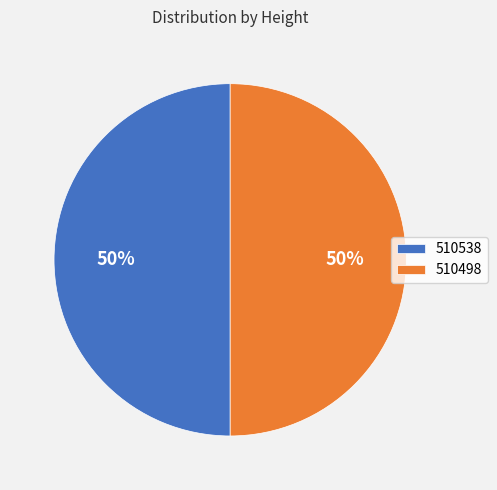

To the nearest percent, what is the average slice percentage?

50%